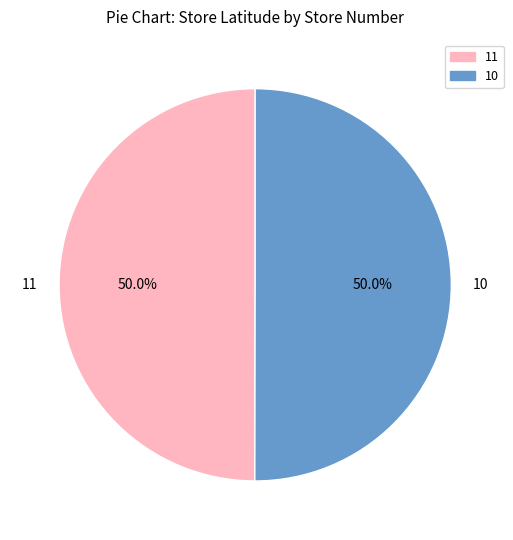

How many segments does this pie chart have?

2